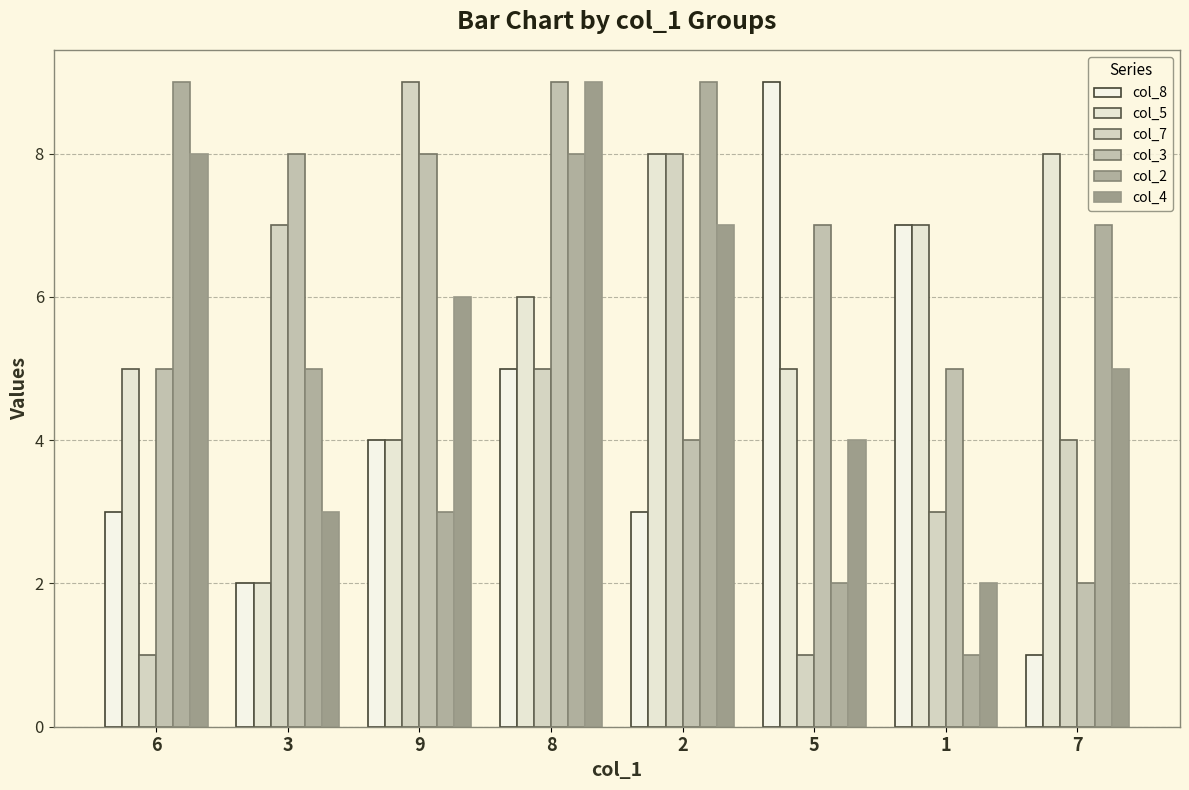

What is the label of the 5th bar from the right?

8